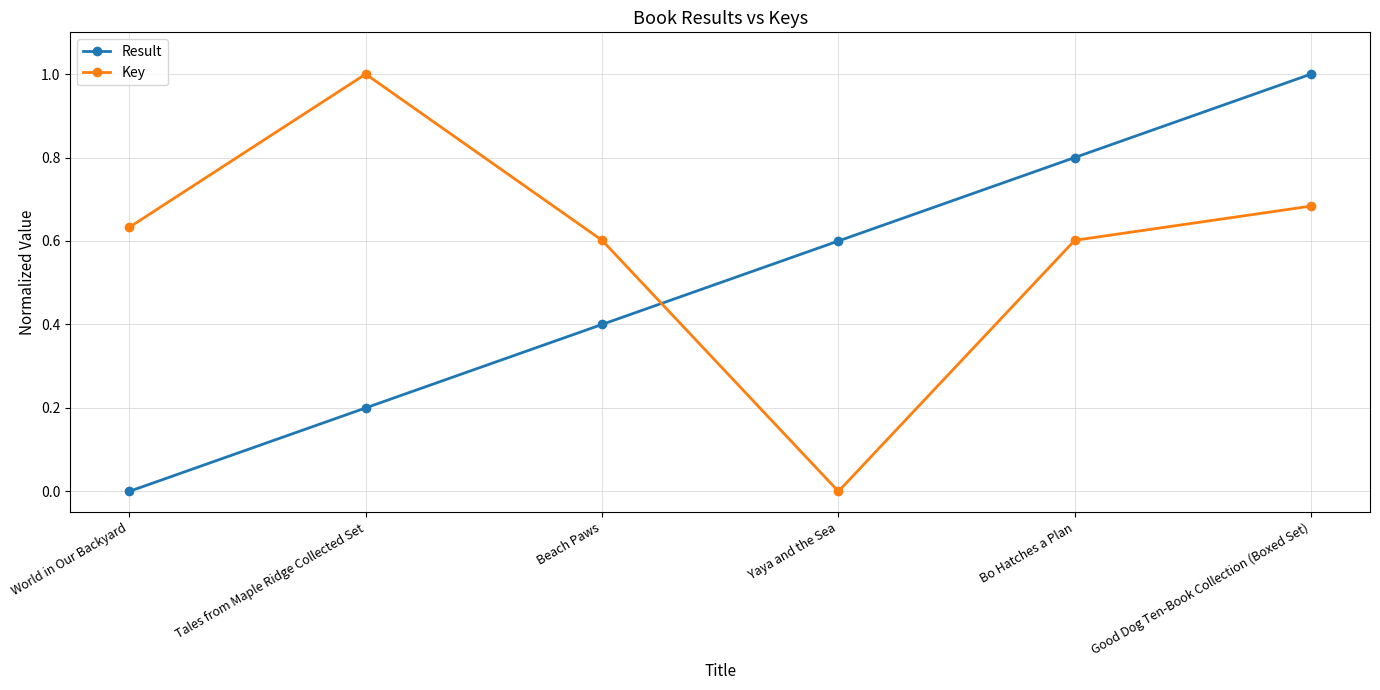

At which category does Key reach its first local valley?

Yaya and the Sea